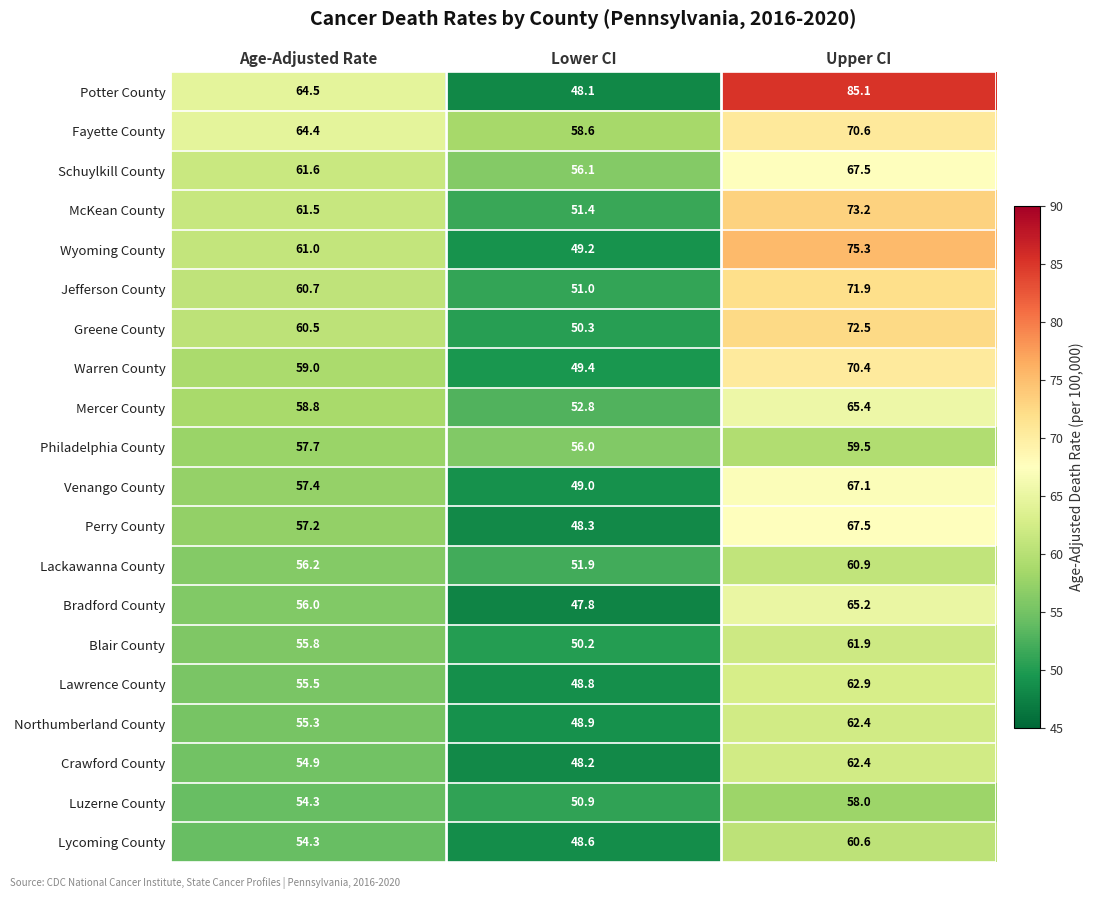

At which label is Warren County closest to 59?

Age-Adjusted Rate